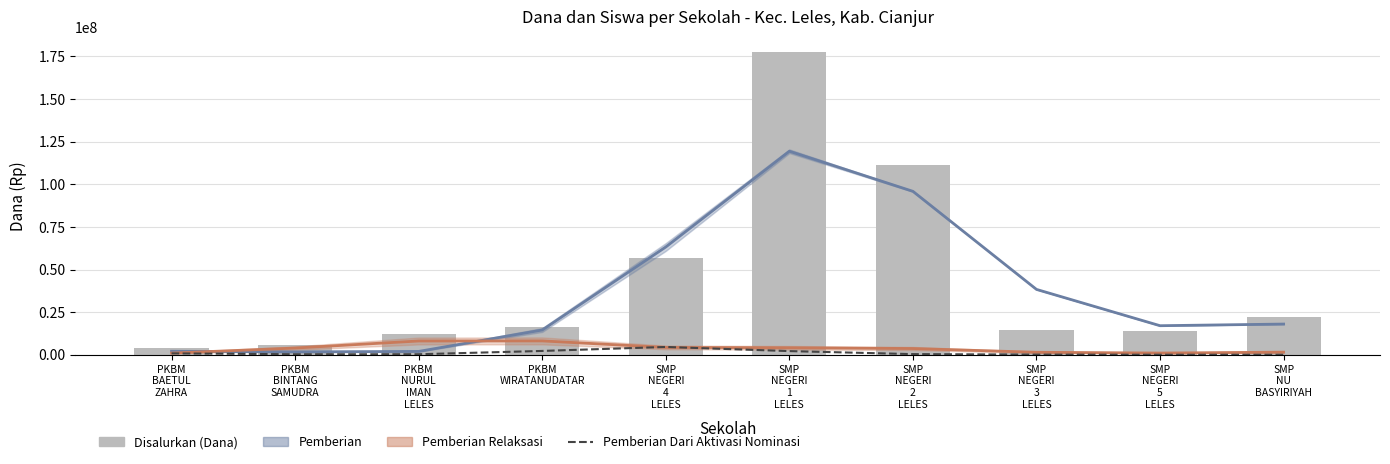

The value of Pemberian Dari Aktivasi Nominasi at PKBM
BAETUL
ZAHRA is 507239.9. True or false?

False